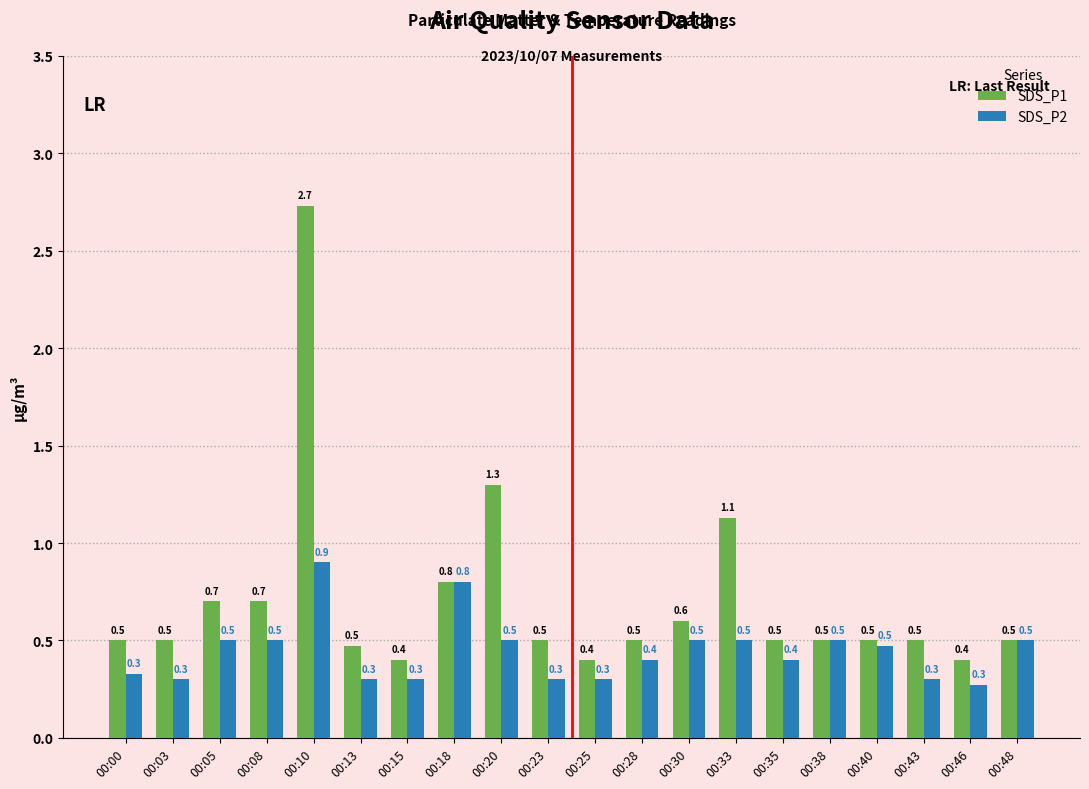

What is the sum of the SDS_P1 values at 00:43 and 00:33?

1.6